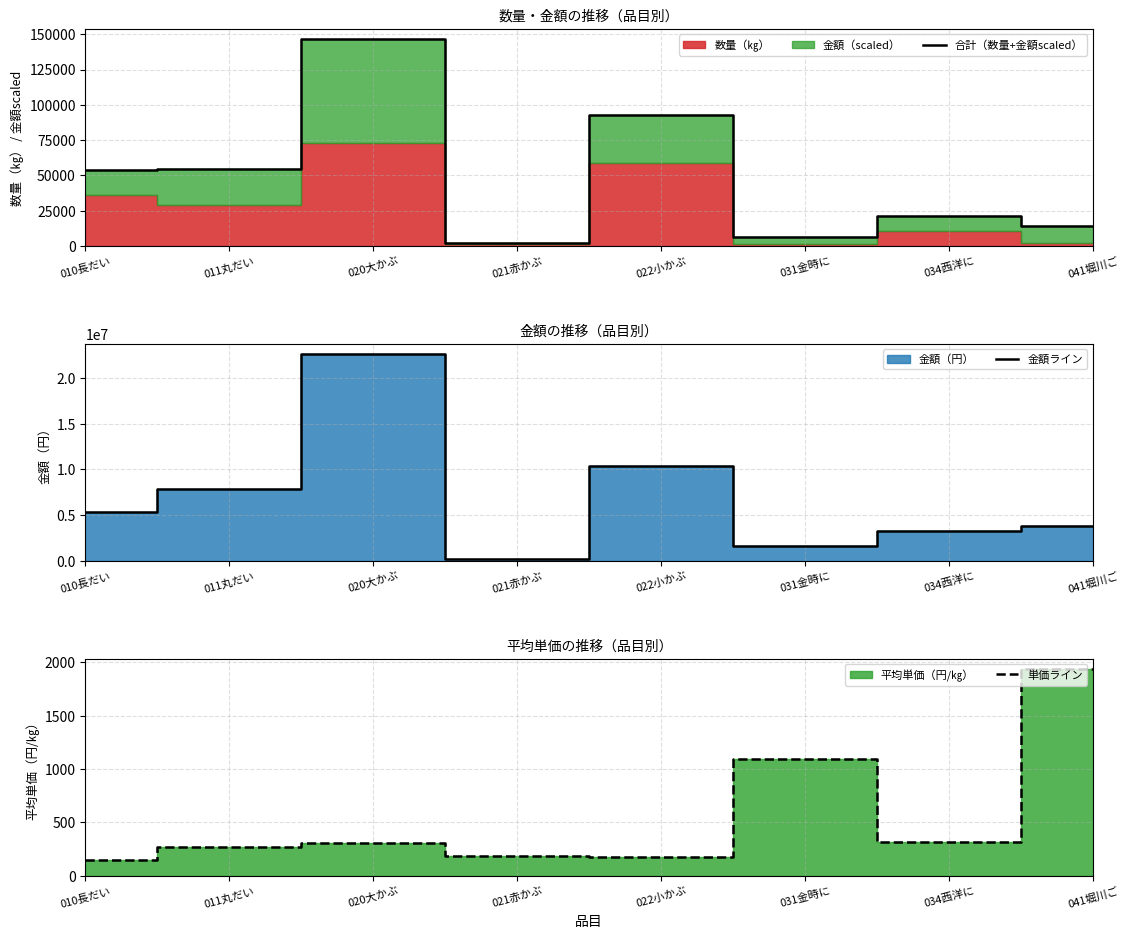

Which series has the largest total across all categories?

金額ライン